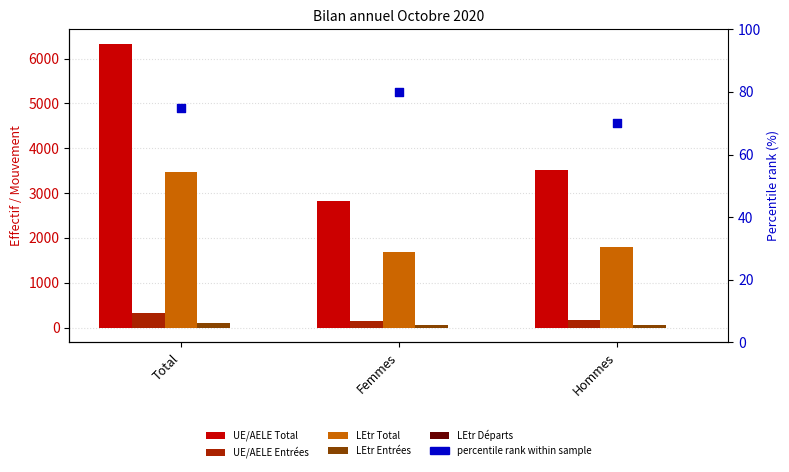

Which series has the largest total across all categories?

UE/AELE Total